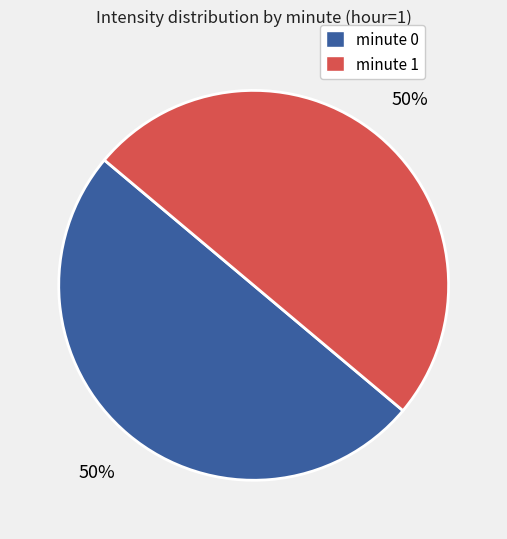

The minute 1 slice represents 60% of the pie. True or false?

False